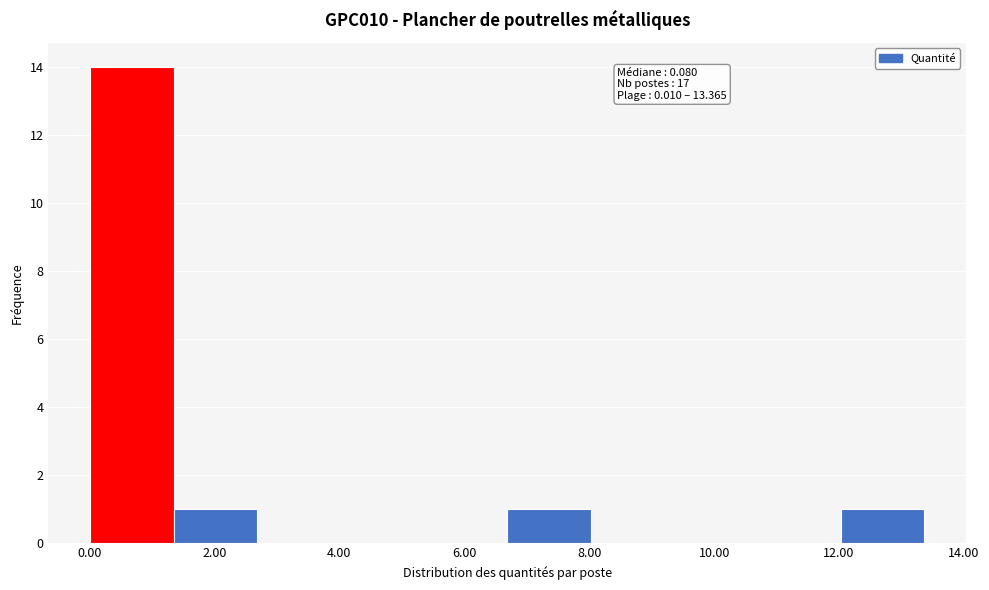

Which range on the x-axis has the tallest bar?

0.0 to 1.4